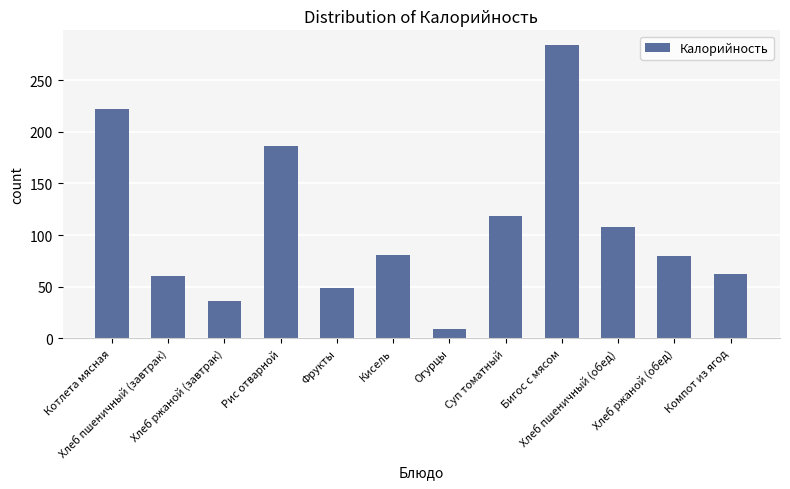

Which label corresponds to the smallest value in the chart?

Огурцы